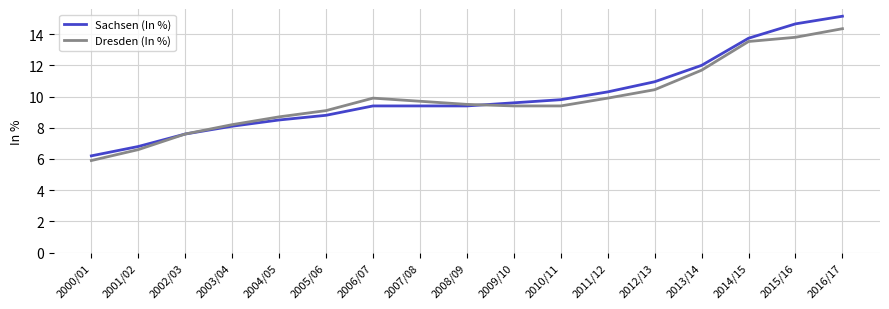

The value of Sachsen (In %) at 2007/08 is 9.4. True or false?

True